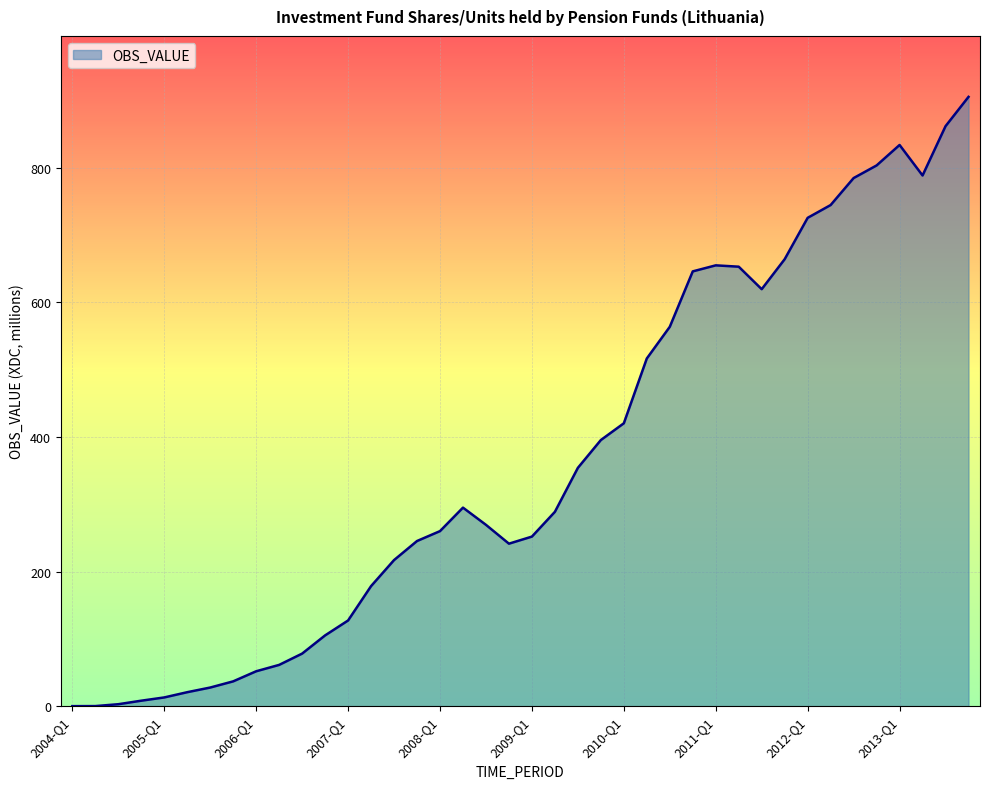

What is the maximum value shown in the chart?

905.6